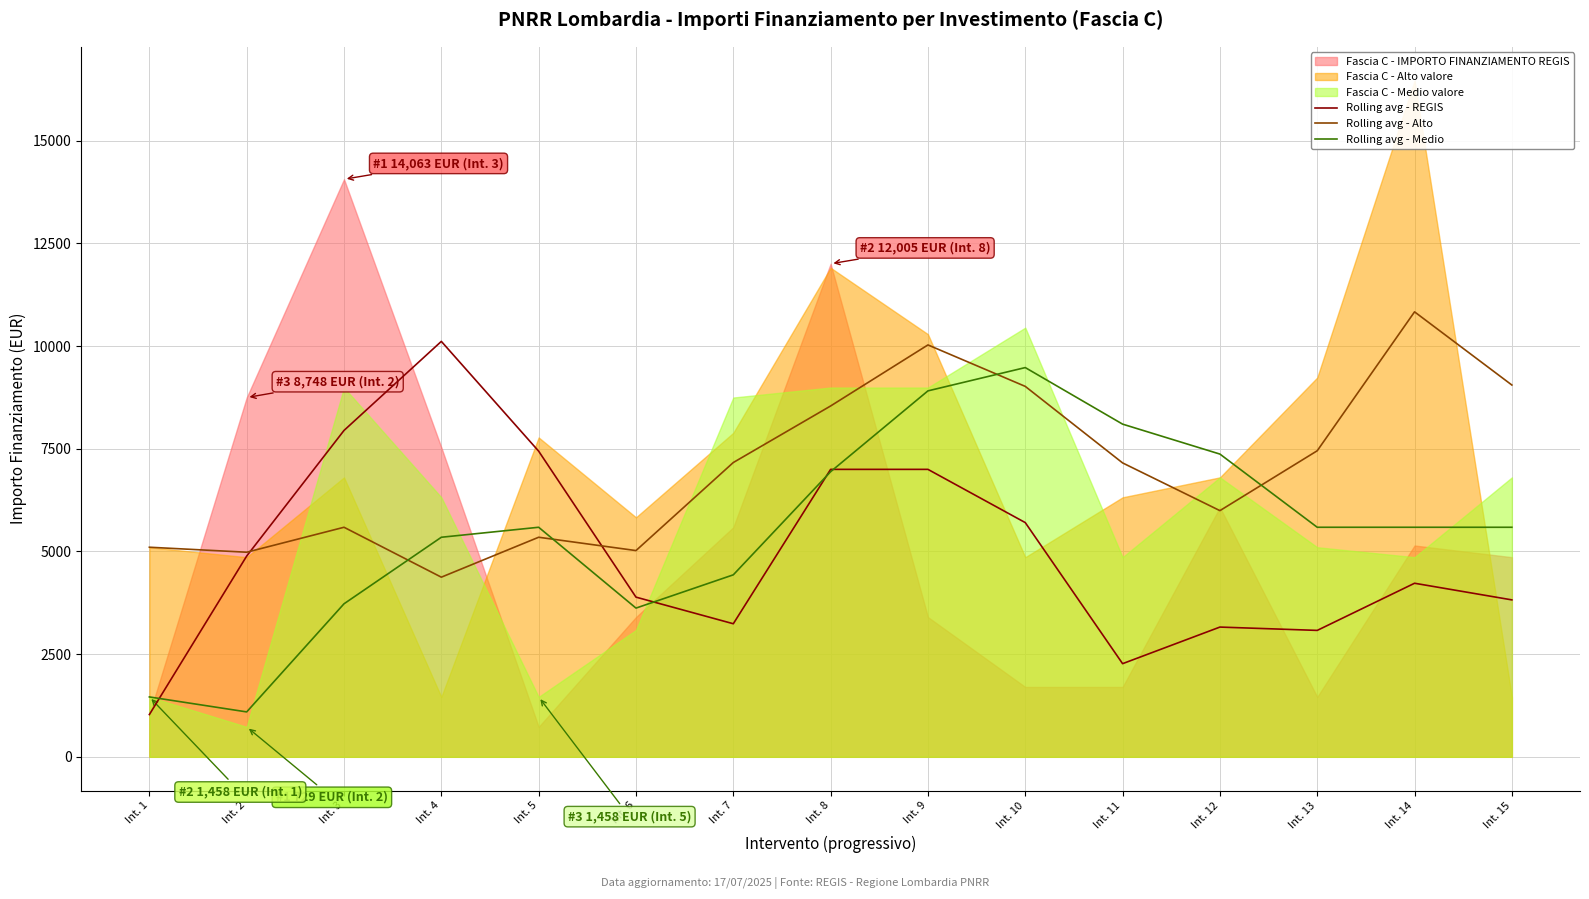

Where is the first local minimum for Rolling avg - Medio?

Int. 2